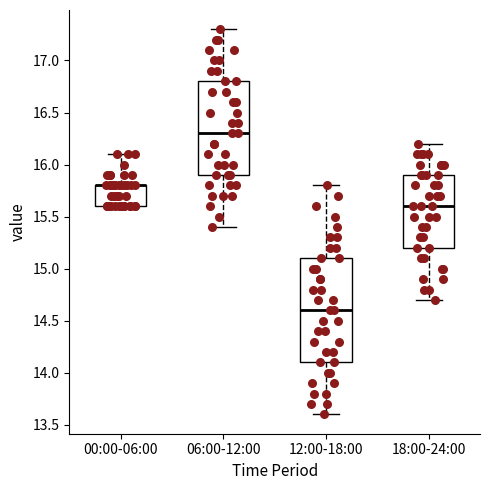

Reading left to right, read every box against the y-axis: the position of its median line, the range the box covers, and the ends of its whiskers. The values are not printed on the chart, so give them approximately, as read against the axis.

00:00-06:00: median 15.8 (drawn on the box's upper edge), box 15.6 to 15.8, whiskers 15.6 to 16.1
06:00-12:00: median 16.3, box 15.9 to 16.8, whiskers 15.4 to 17.3
12:00-18:00: median 14.6, box 14.1 to 15.1, whiskers 13.6 to 15.8
18:00-24:00: median 15.6, box 15.2 to 15.9, whiskers 14.7 to 16.2